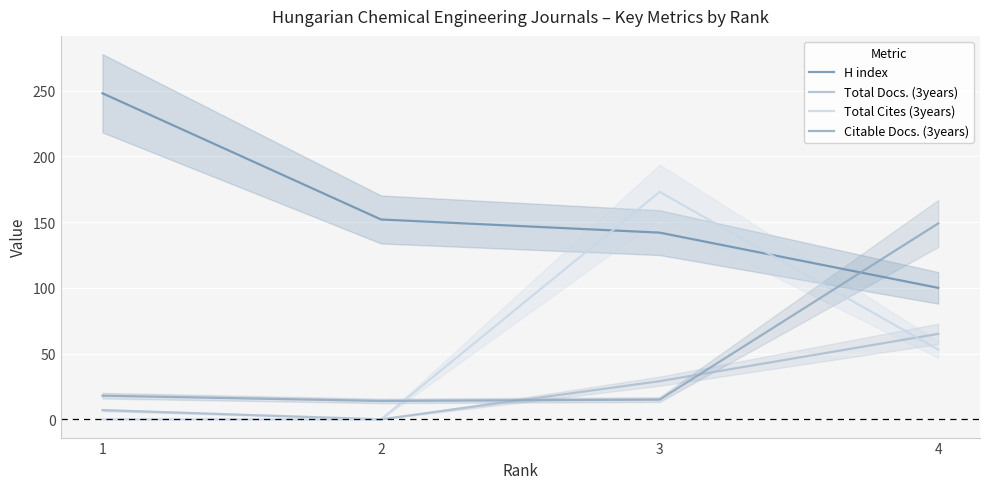

At which label is H index closest to 174?

2